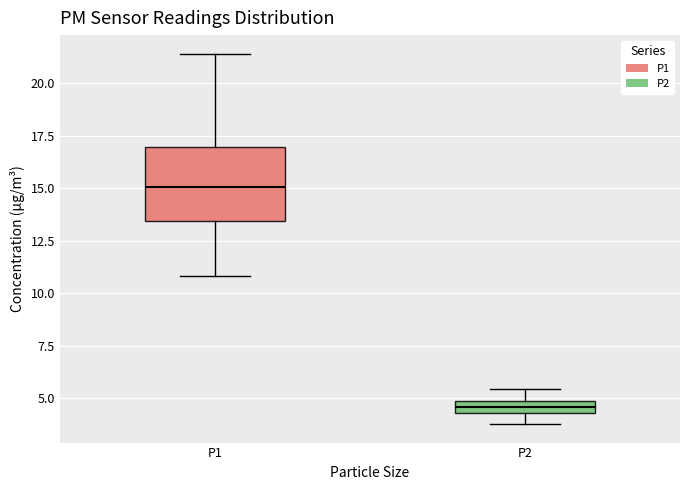

Which box has the lowest median line?

P2